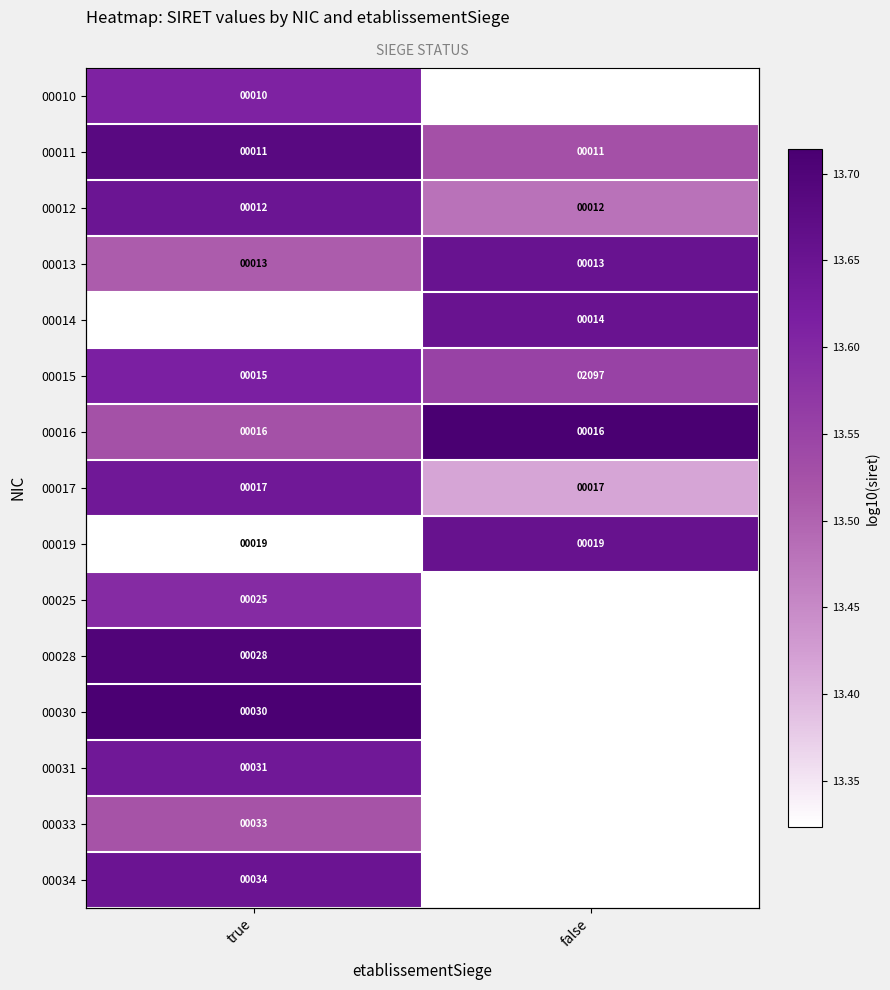

Rank the series by their maximum value, from lowest to highest.

00033, 00025, 00010, 00015, 00017, 00031, 00012, 00034, 00013, 00011, 00014, 00019, 00028, 00030, 00016